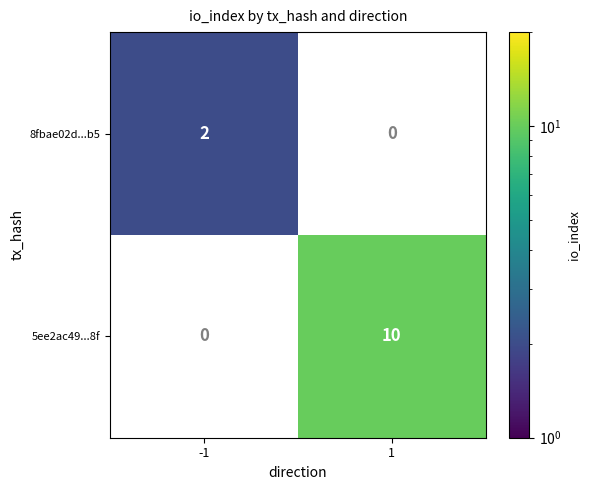

Between -1 and 1, which series saw the biggest shift?

5ee2ac49...8f